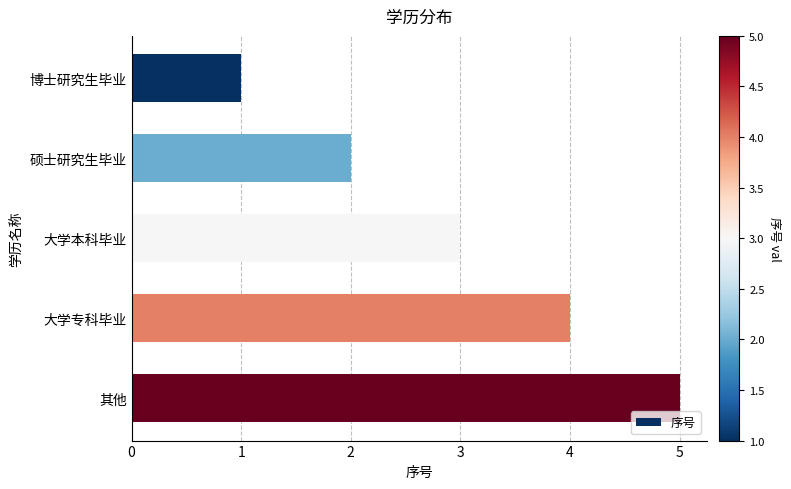

Approximately how many times larger is the value at 大学专科毕业 compared to 硕士研究生毕业?

2.0